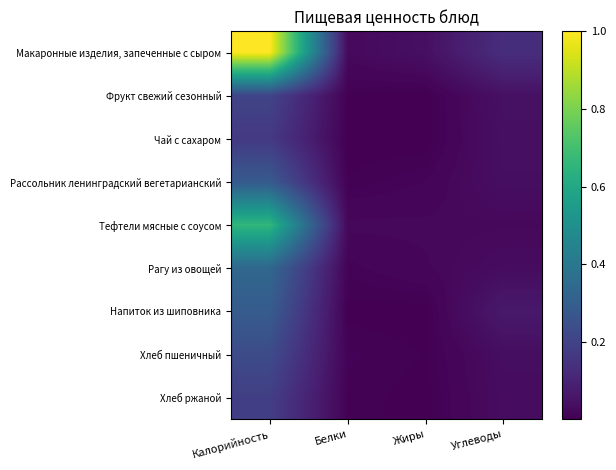

At Углеводы, list the series in order from smallest to largest.

Тефтели мясные с соусом, Рагу из овощей, Хлеб ржаной, Хлеб пшеничный, Рассольник ленинградский вегетарианский, Чай с сахаром, Фрукт свежий сезонный, Напиток из шиповника, Макаронные изделия, запеченные с сыром